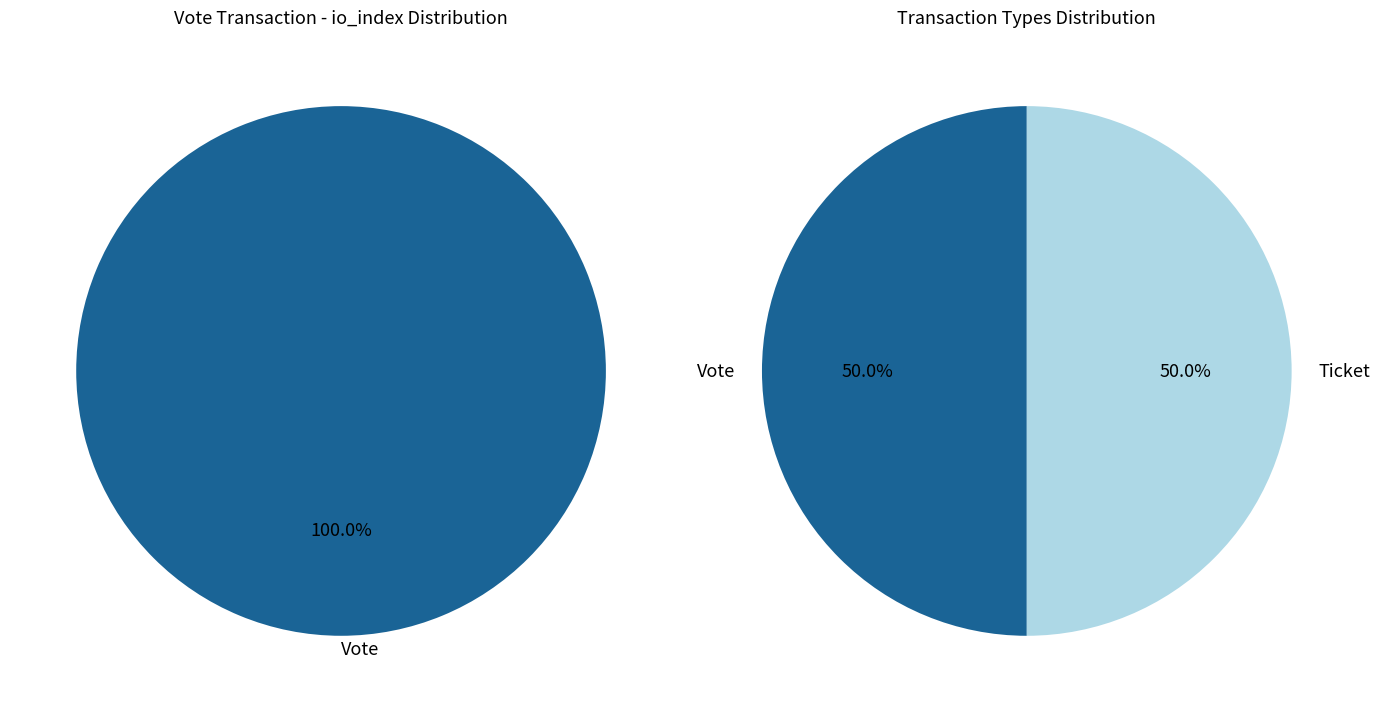

How many slices are in this pie chart?

2